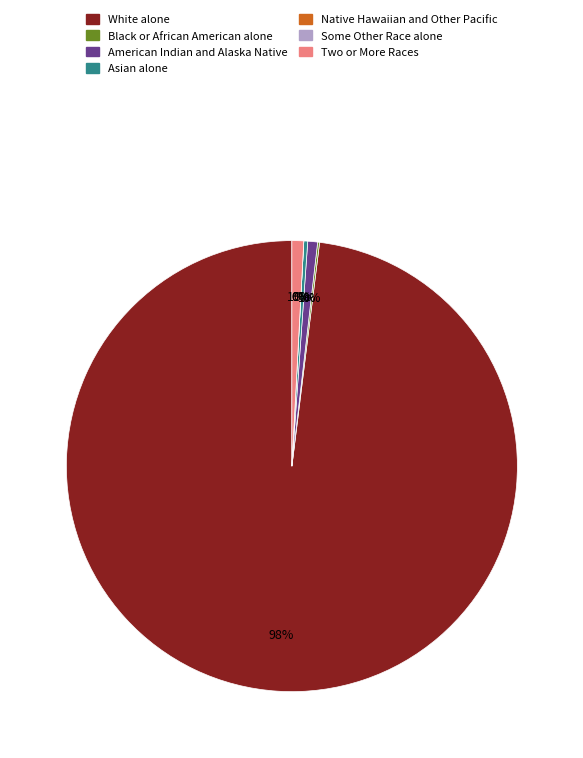

Which slice is the smallest?

Native Hawaiian and Other Pacific